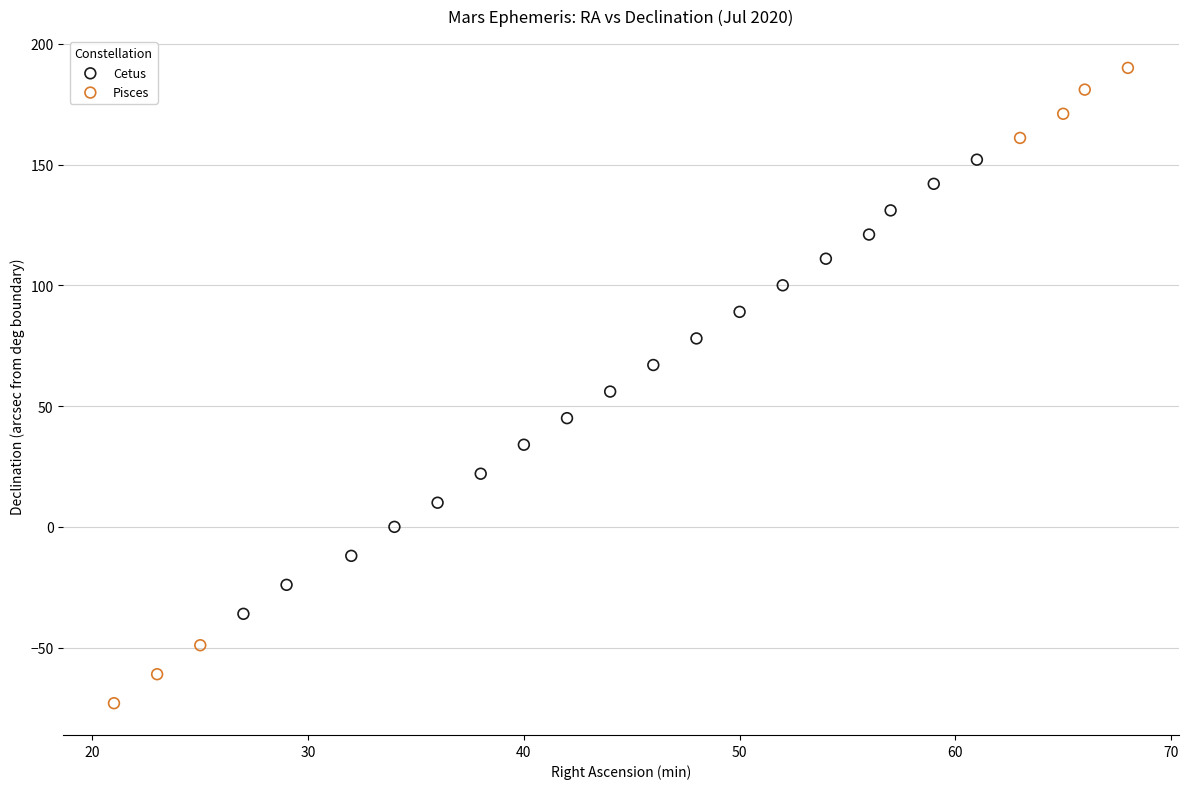

Which series has the widest spread of Y values?

Pisces